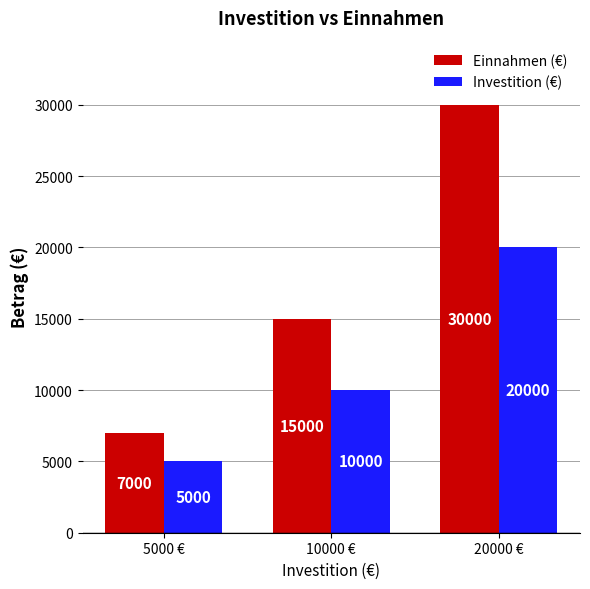

What position from the right is 10000 €?

2